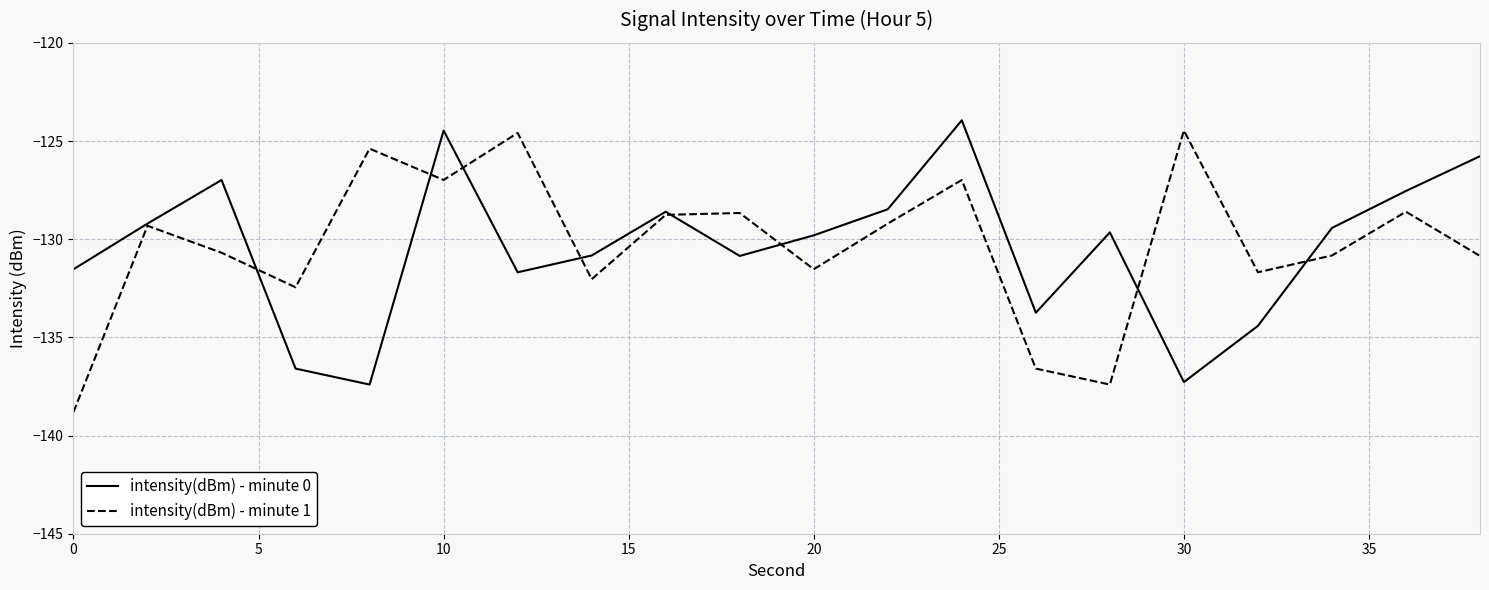

What is the lowest value of the intensity(dBm) - minute 1 series?

-138.8